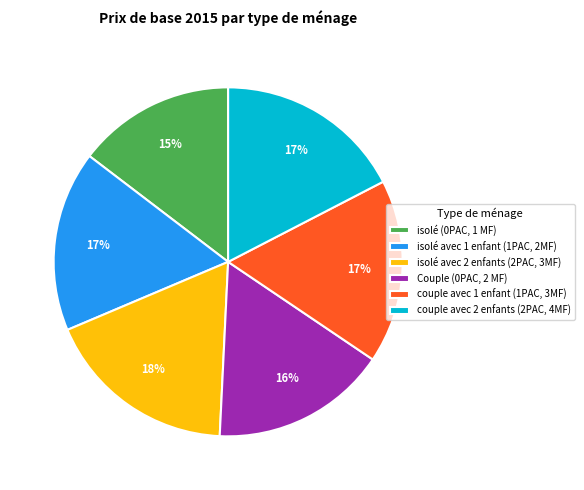

What is the smallest slice in the pie chart?

isolé (0PAC, 1 MF)